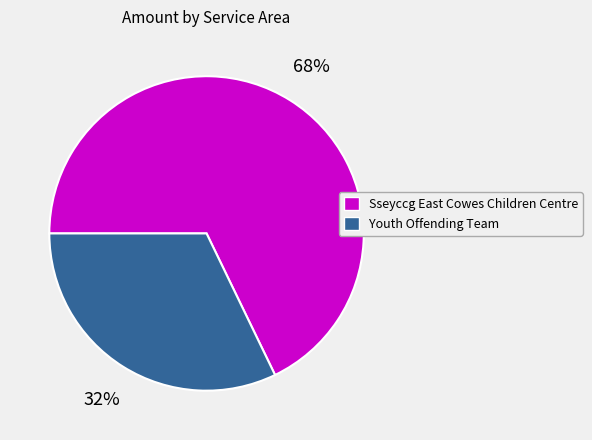

What is the smallest slice in the pie chart?

Youth Offending Team